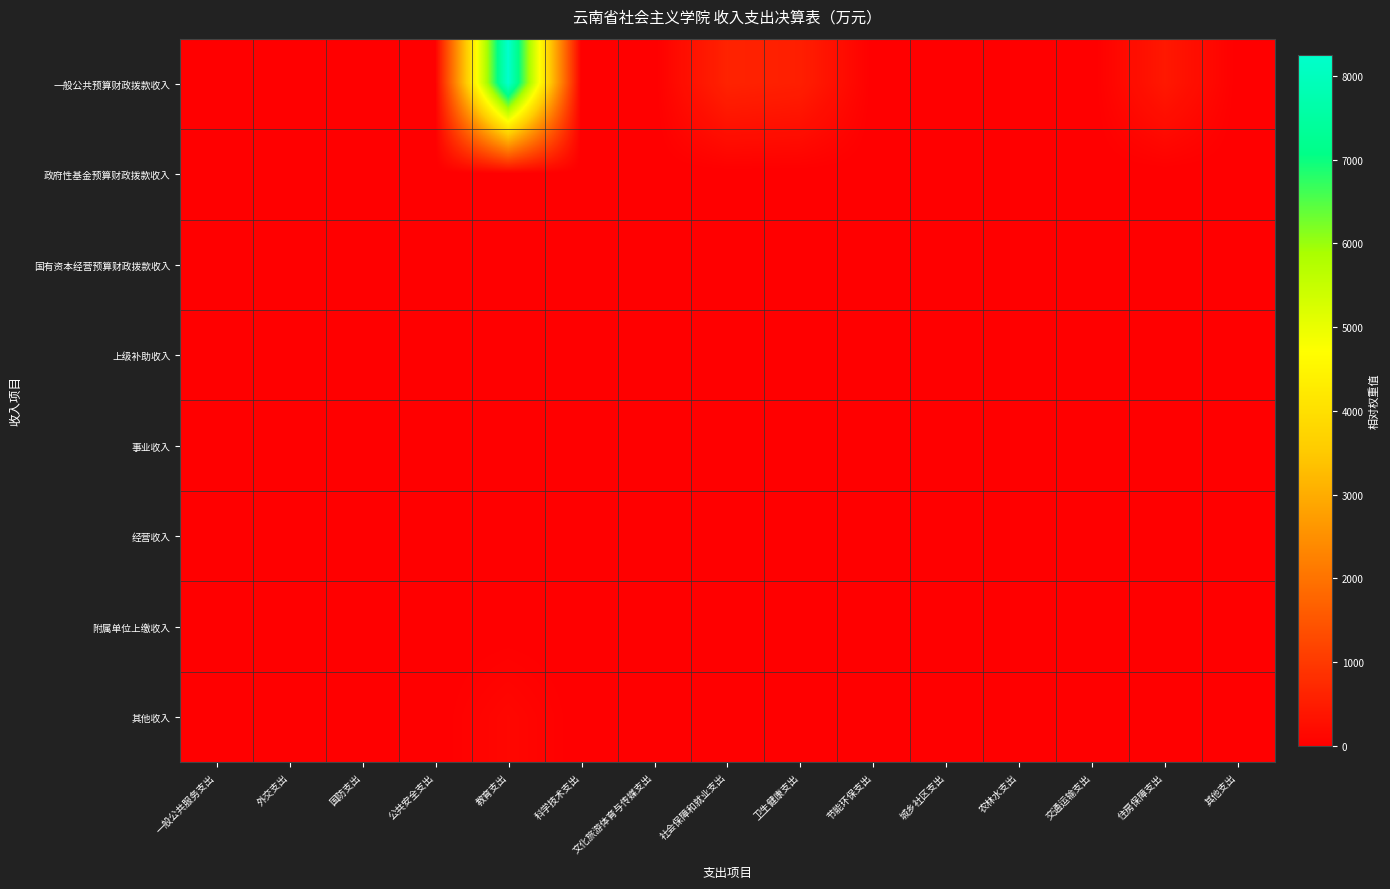

At 社会保障和就业支出, list the series in order from smallest to largest.

政府性基金预算财政拨款收入, 国有资本经营预算财政拨款收入, 上级补助收入, 事业收入, 经营收入, 附属单位上缴收入, 其他收入, 一般公共预算财政拨款收入